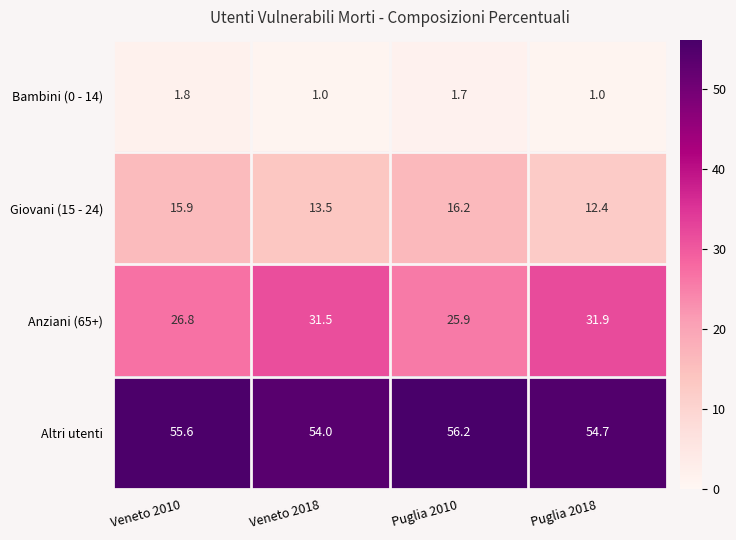

The value of Bambini (0 - 14) at Veneto 2010 is 1.0. True or false?

False